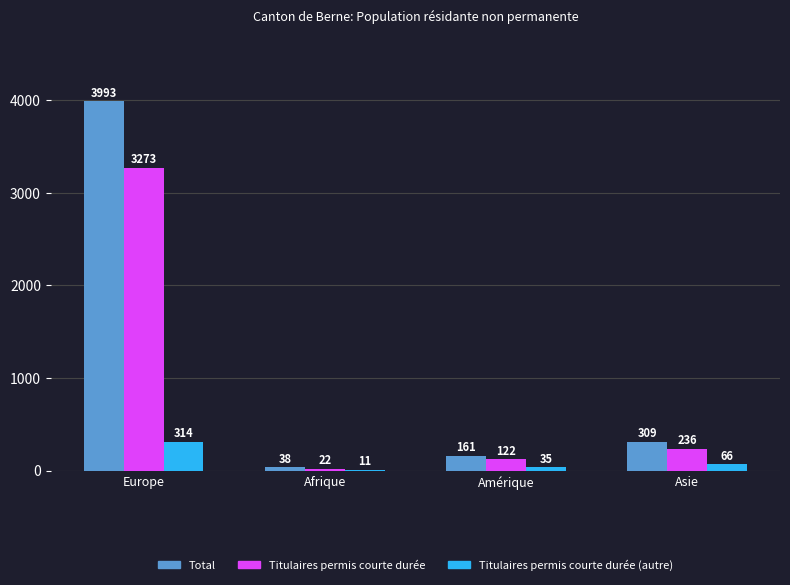

Are the bars horizontal?

No